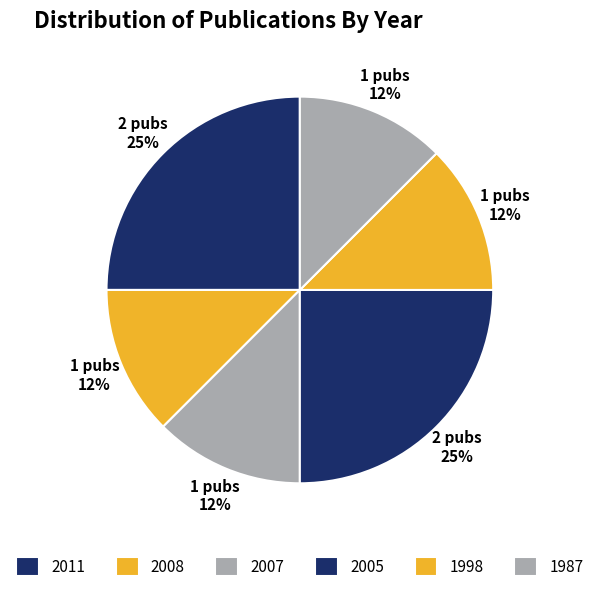

How many slices are in this pie chart?

6